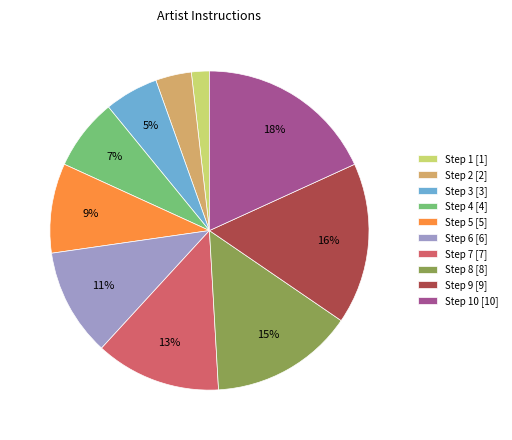

Rank the categories by value from highest to lowest.

Step 10 [10], Step 9 [9], Step 8 [8], Step 7 [7], Step 6 [6], Step 5 [5], Step 4 [4], Step 3 [3], Step 2 [2], Step 1 [1]